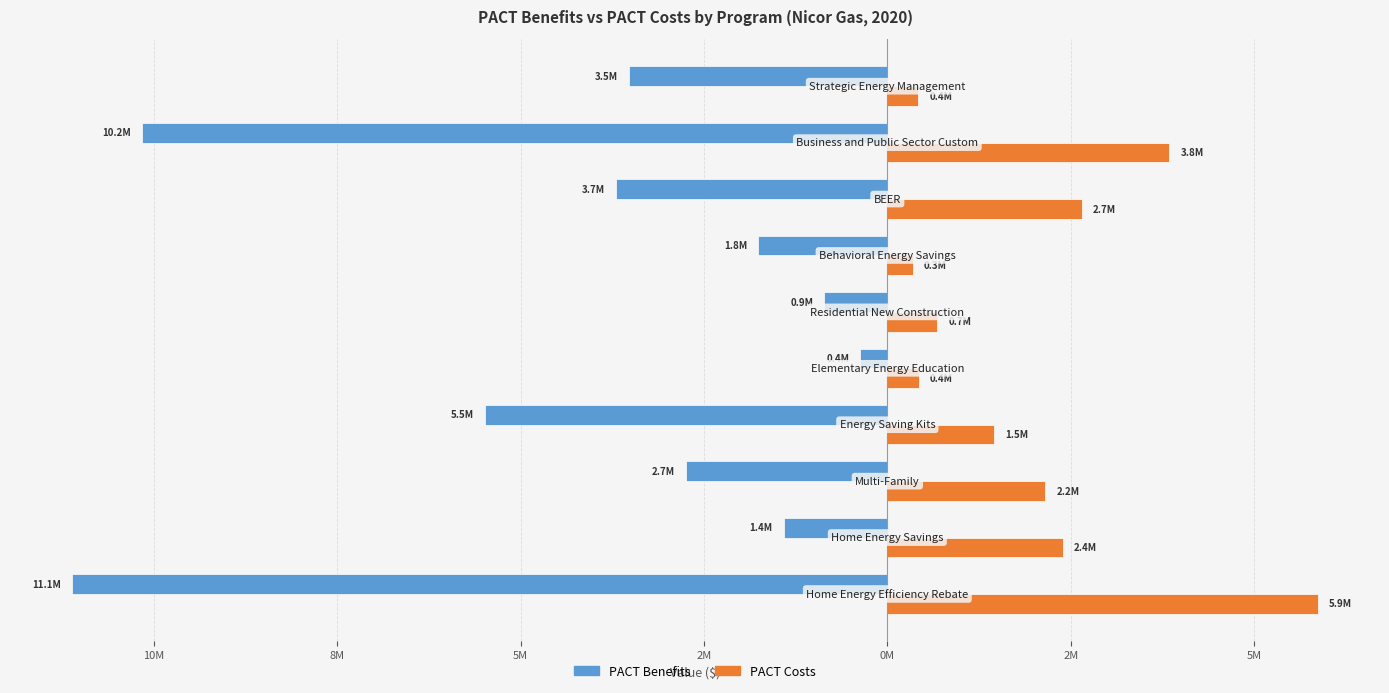

What are all the series names shown in the legend?

PACT Benefits, PACT Costs